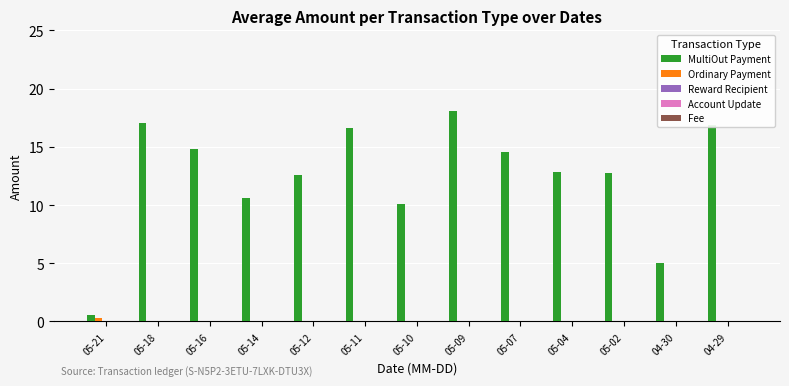

Reading left to right, extract all data points from this chart.

MultiOut Payment: 0.5	17.0	14.8	10.6	12.6	16.6	10.1	18.1	14.6	12.8	12.7	5.0	16.9
Ordinary Payment: 0.3	0.0	0.0	0.0	0.0	0.0	0.0	0.0	0.0	0.0	0.0	0.0	0.0
Reward Recipient: 0.0	0.0	0.0	0.0	0.0	0.0	0.0	0.0	0.0	0.0	0.0	0.0	0.0
Account Update: 0.0	0.0	0.0	0.0	0.0	0.0	0.0	0.0	0.0	0.0	0.0	0.0	0.0
Fee: 0.1	0.1	0.1	0.0	0.0	0.1	0.1	0.1	0.0	0.1	0.0	0.0	0.1